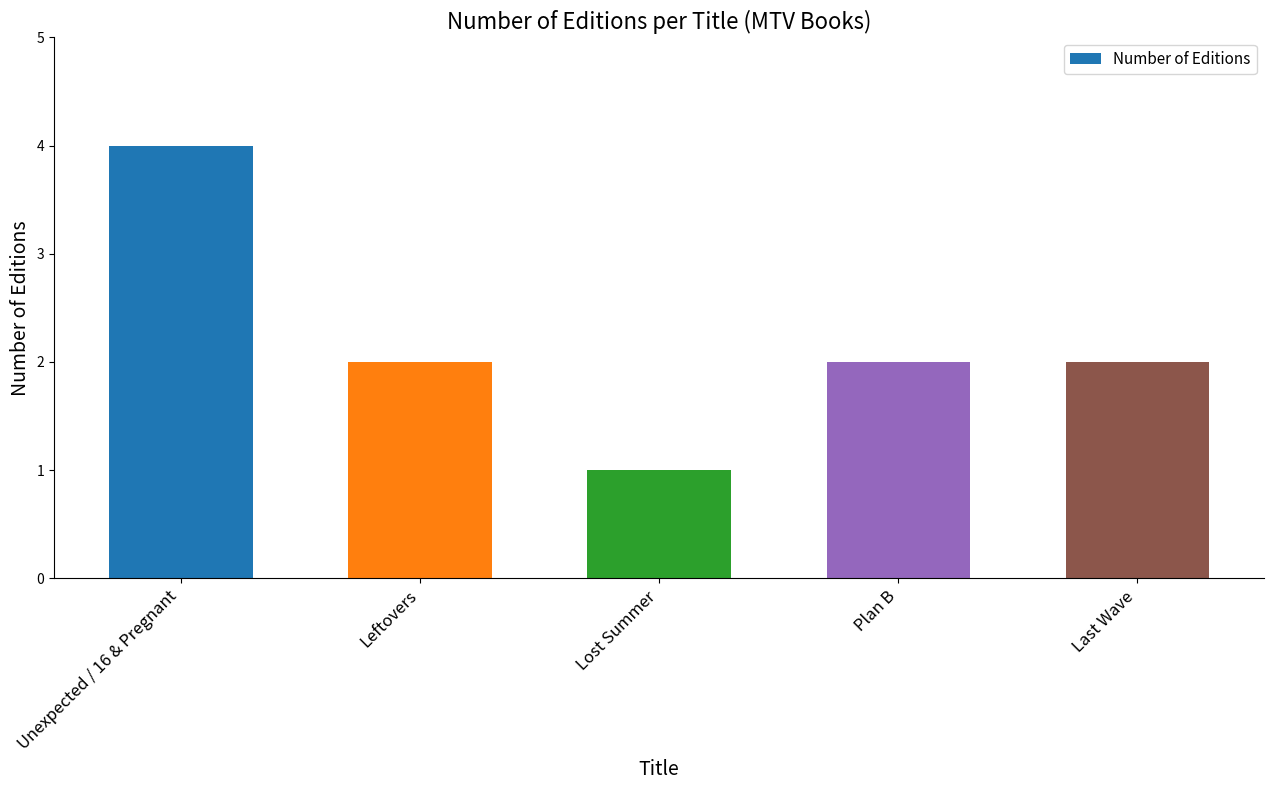

At which label does the data first exceed 2?

Unexpected / 16 & Pregnant